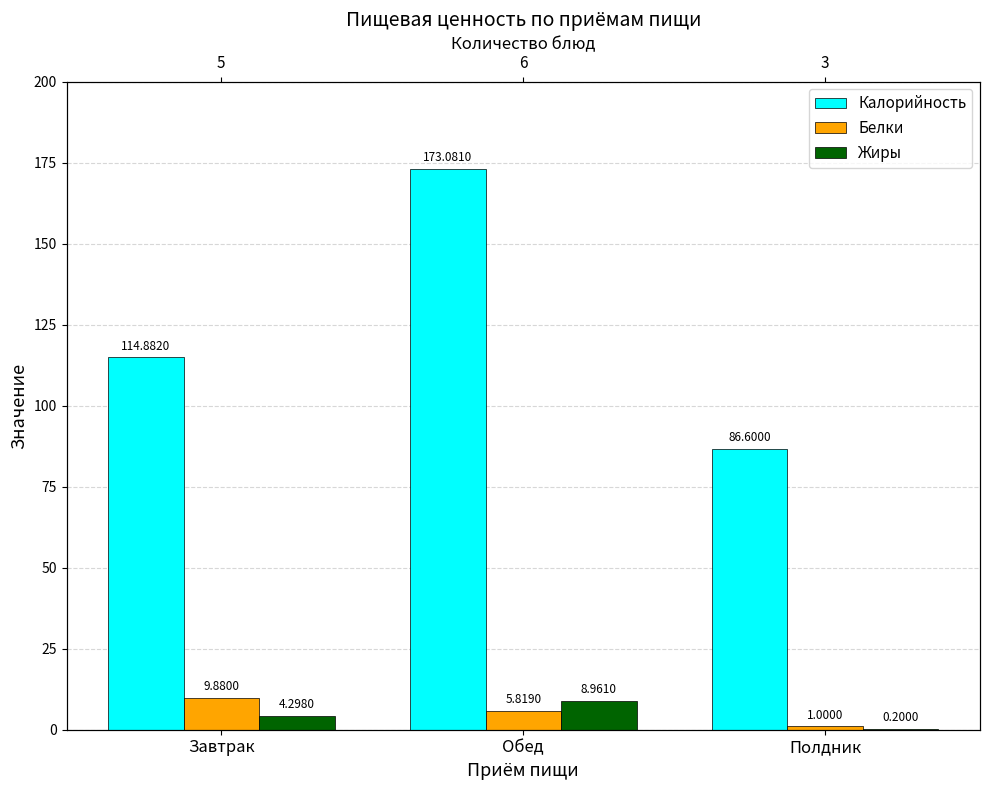

What is the value of the Жиры bar at the 2nd from the left?

9.0